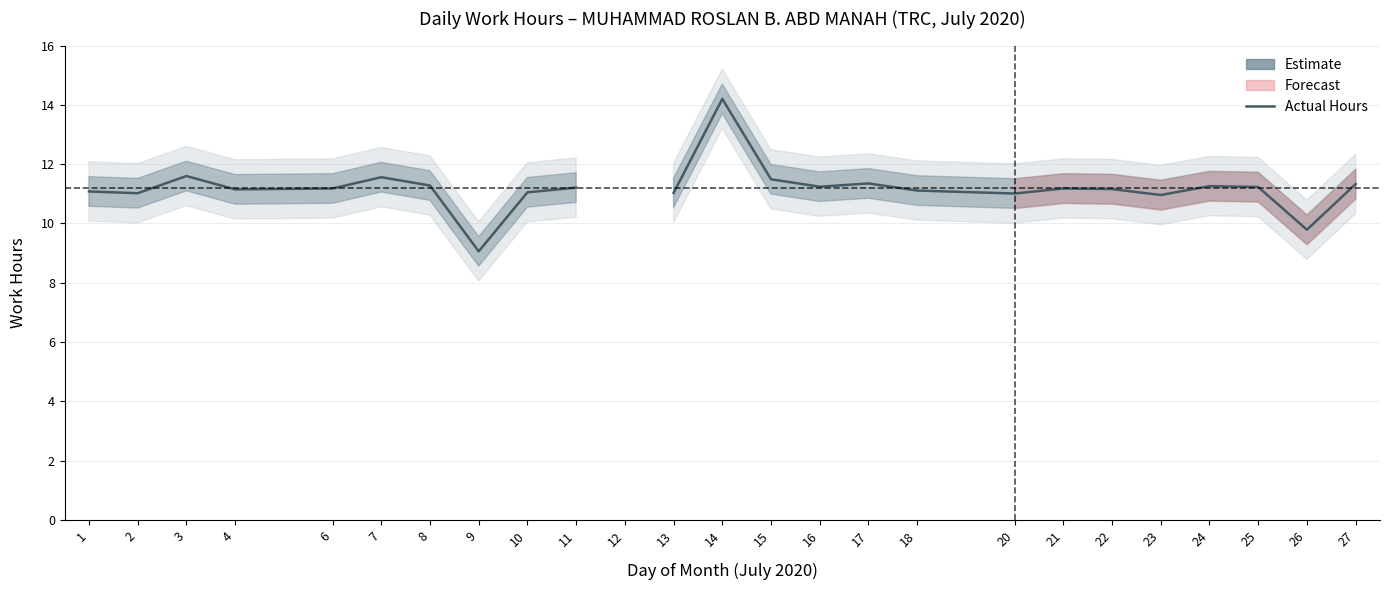

How many points are higher than both their immediate neighbors (excluding endpoints)?

6